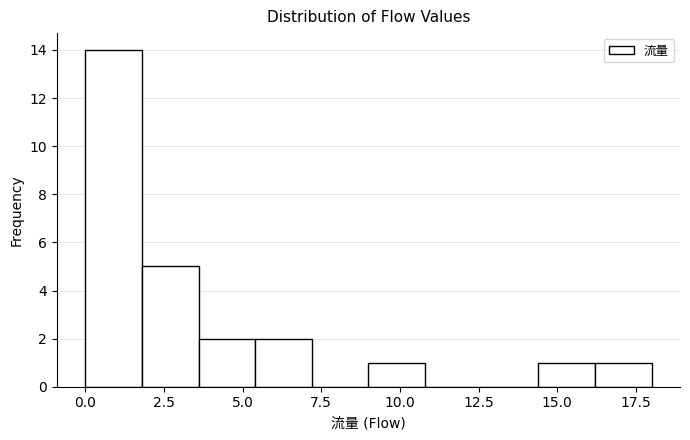

Around what value on the x-axis is the tallest bar? Give the approximate position of its centre, as read against the axis.

1.0